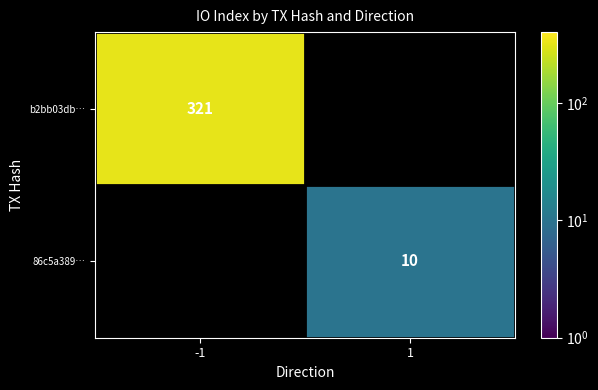

Is the value of b2bb03db… at -1 greater than the value of 86c5a389… at 1?

Yes